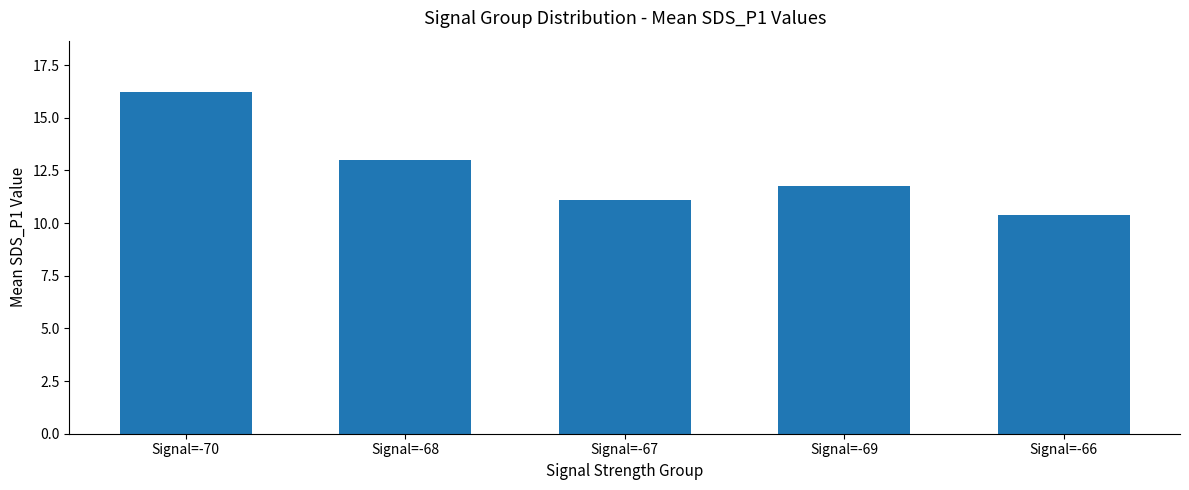

What is the label of the 1st bar from the left?

Signal=-70